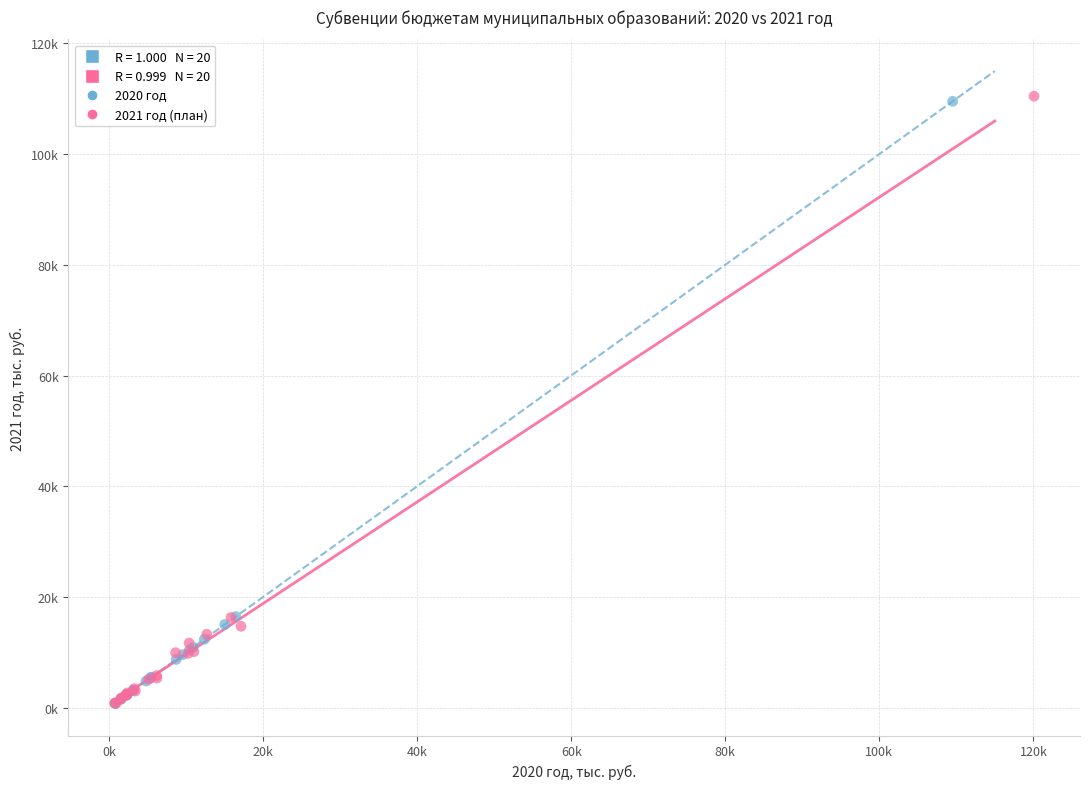

Which series has the largest Y range (max minus min)?

2021 год (план)